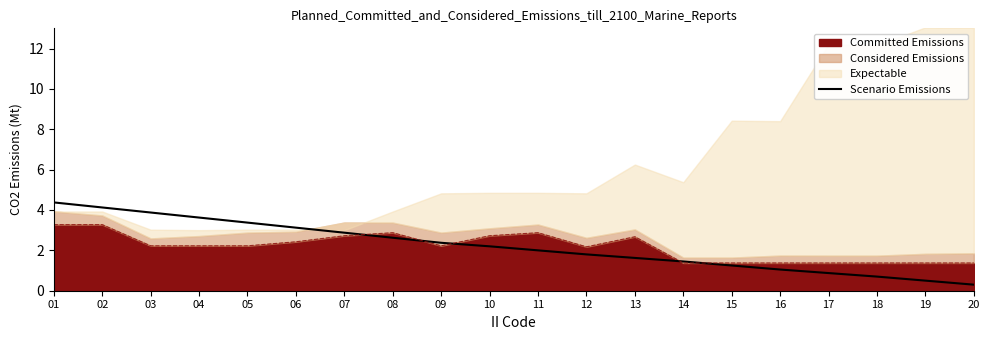

What is the sum of all values?

44.1